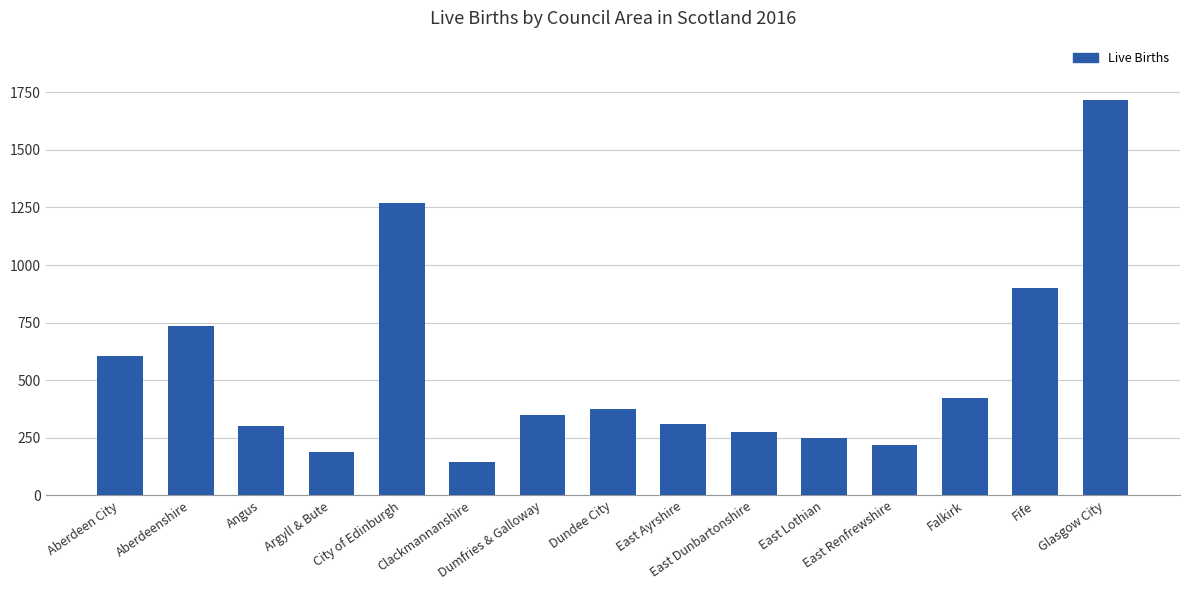

Where is the data nearest to the value 930?

Fife